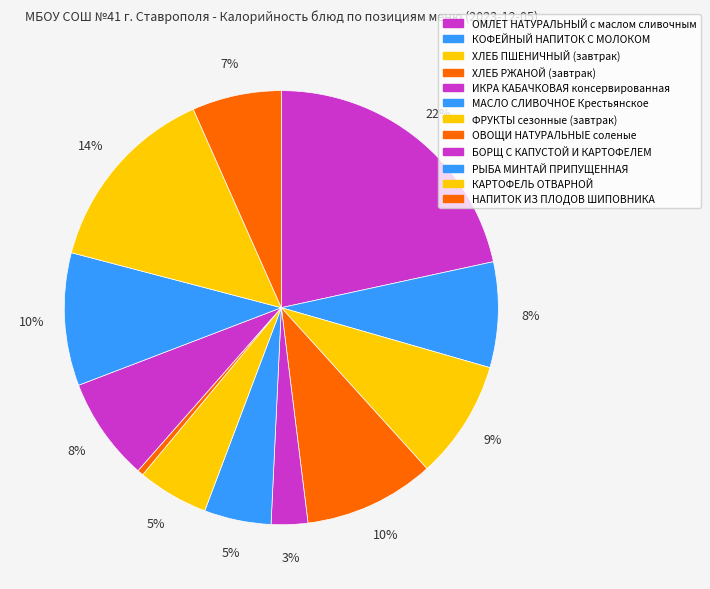

What percentage is NOT represented by ФРУКТЫ сезонные (завтрак)?

94.7%